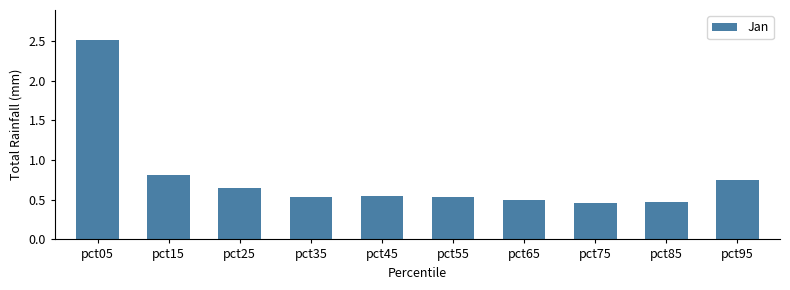

The value at pct05 is 2.5. True or false?

True